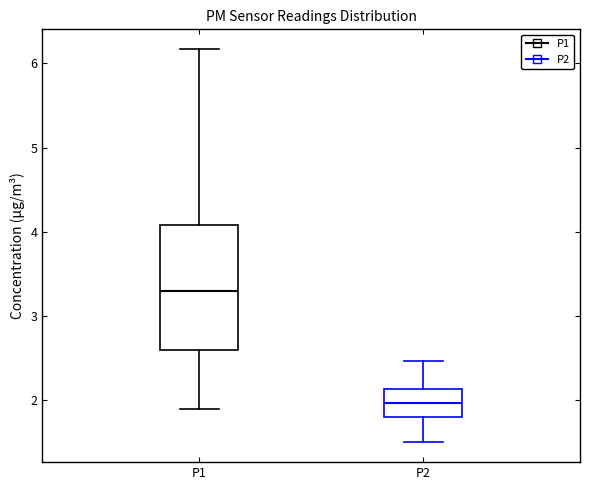

Reading left to right, read every box against the y-axis: the position of its median line, the range the box covers, and the ends of its whiskers. The values are not printed on the chart, so give them approximately, as read against the axis.

P1: median 3.3, box 2.6 to 4.1, whiskers 1.9 to 6.2
P2: median 2.0, box 1.8 to 2.1, whiskers 1.5 to 2.5